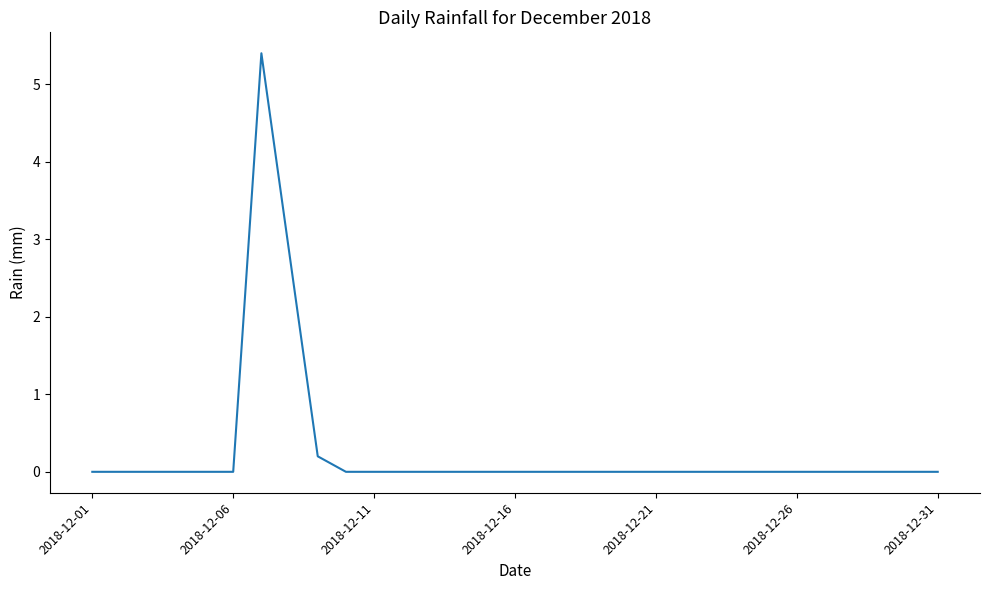

What is the maximum value shown in the chart?

5.4